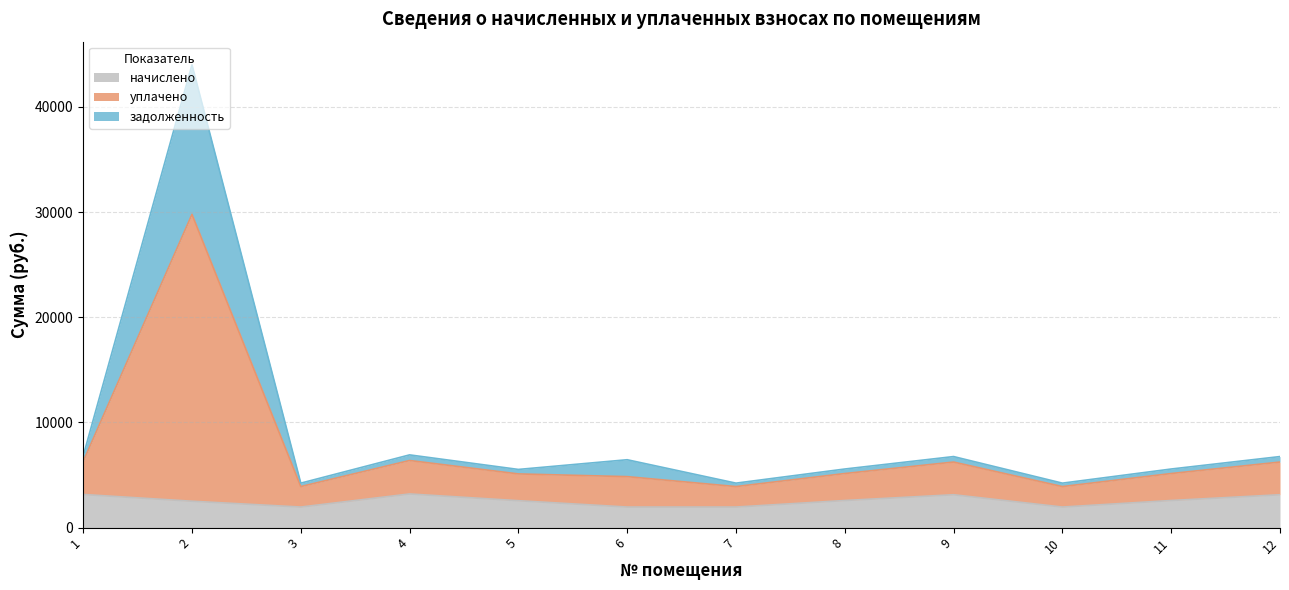

At which category does начислено reach its first local peak?

4